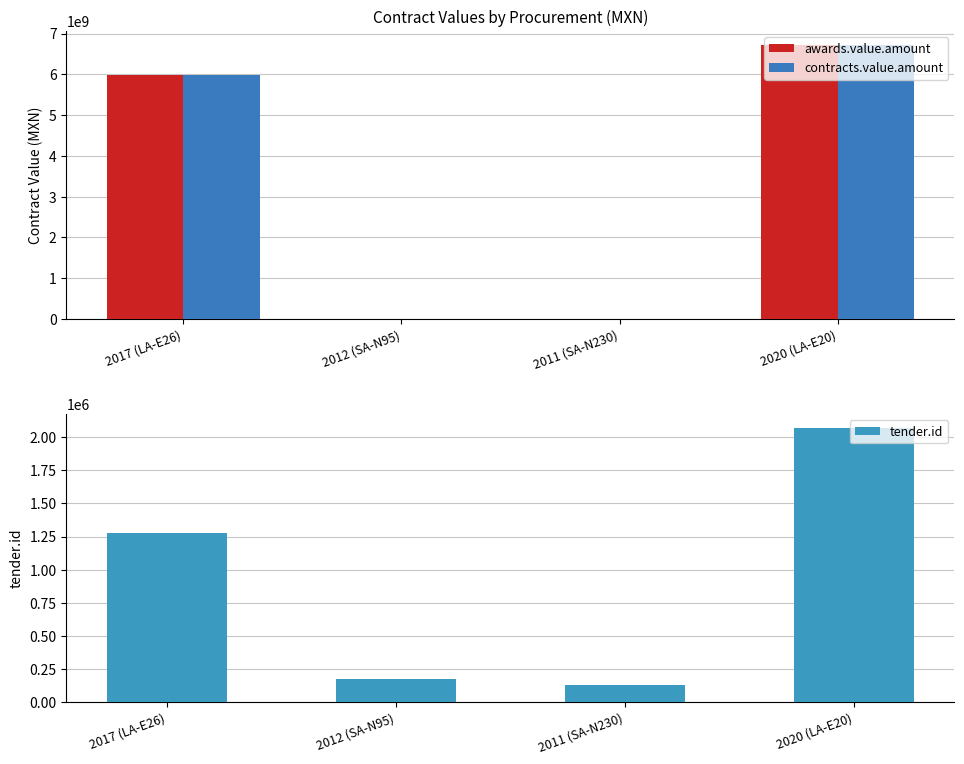

At 2020 (LA-E20), list the series in order from largest to smallest.

awards.value.amount, contracts.value.amount, tender.id